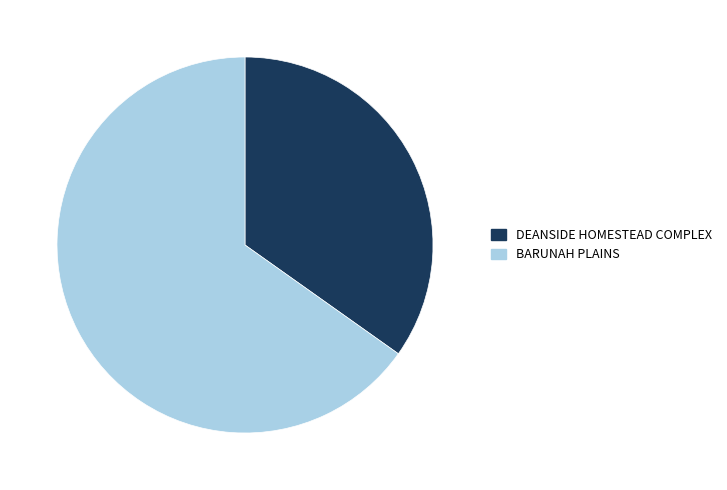

Between DEANSIDE HOMESTEAD COMPLEX and BARUNAH PLAINS, which is larger?

BARUNAH PLAINS